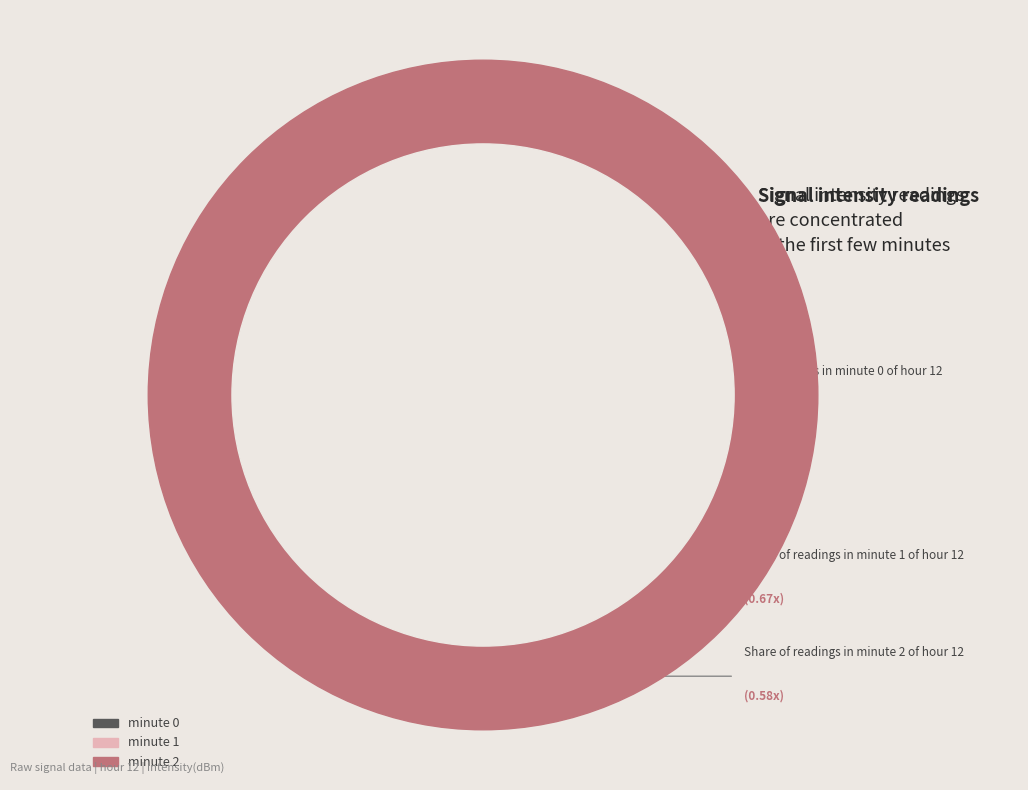

True or false: minute 1 accounts for 27% of the total.

True